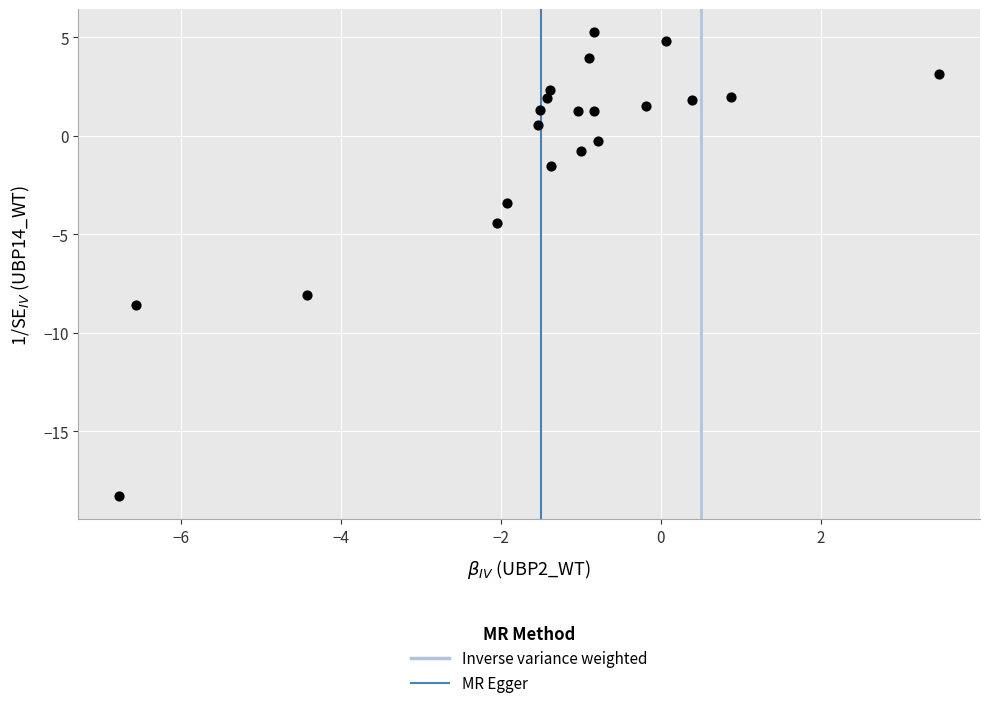

What Y value in the scatter plot is closest to -6?

-4.4